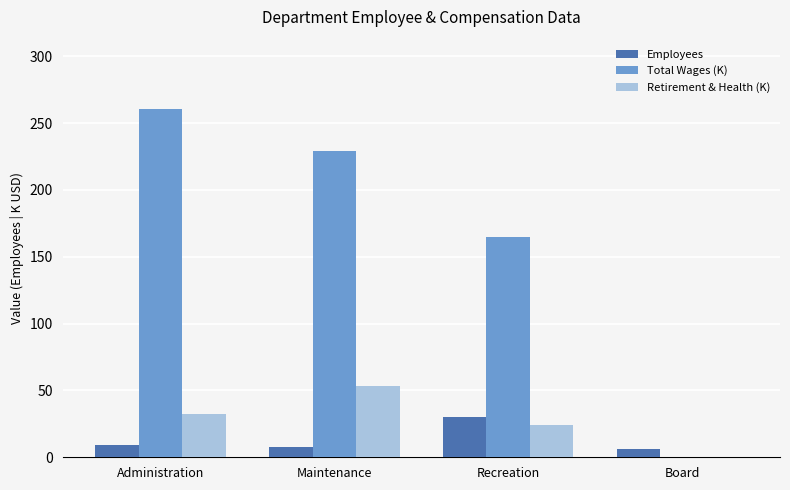

How many categories are shown in the chart?

4